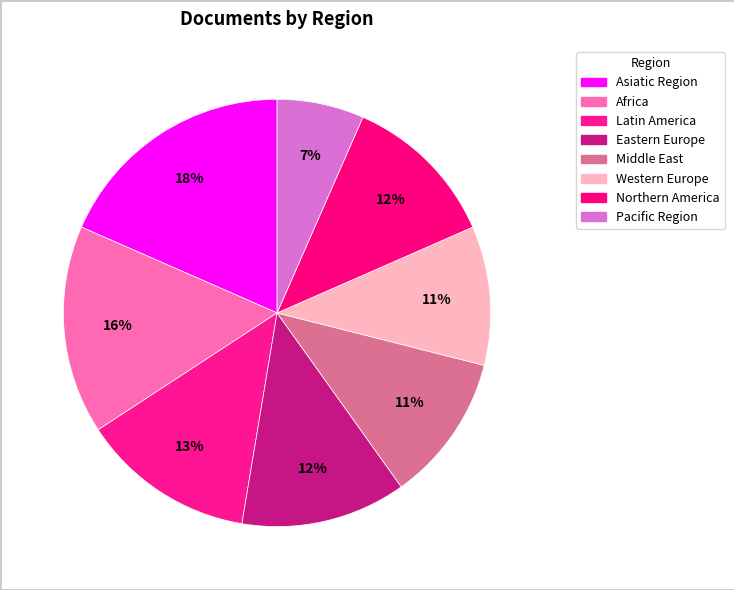

Which has a higher value, Eastern Europe or Africa?

Africa